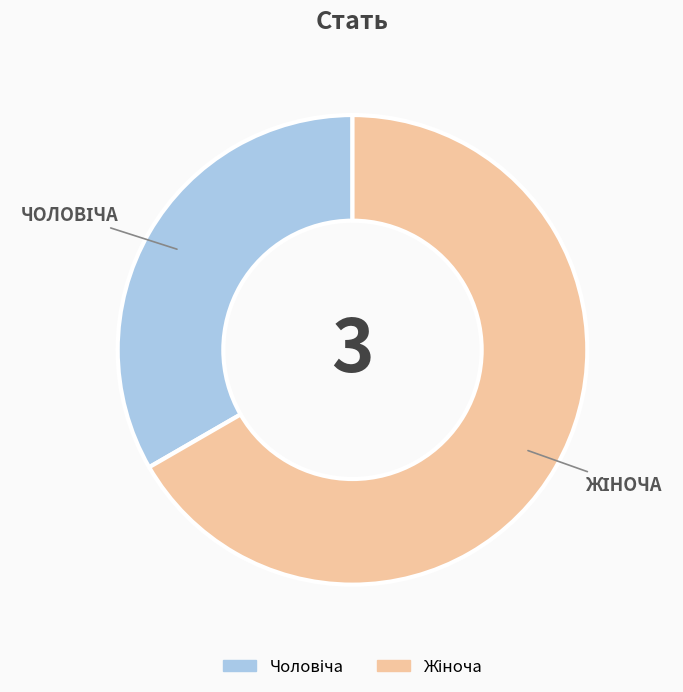

Does any single category account for the majority?

Yes